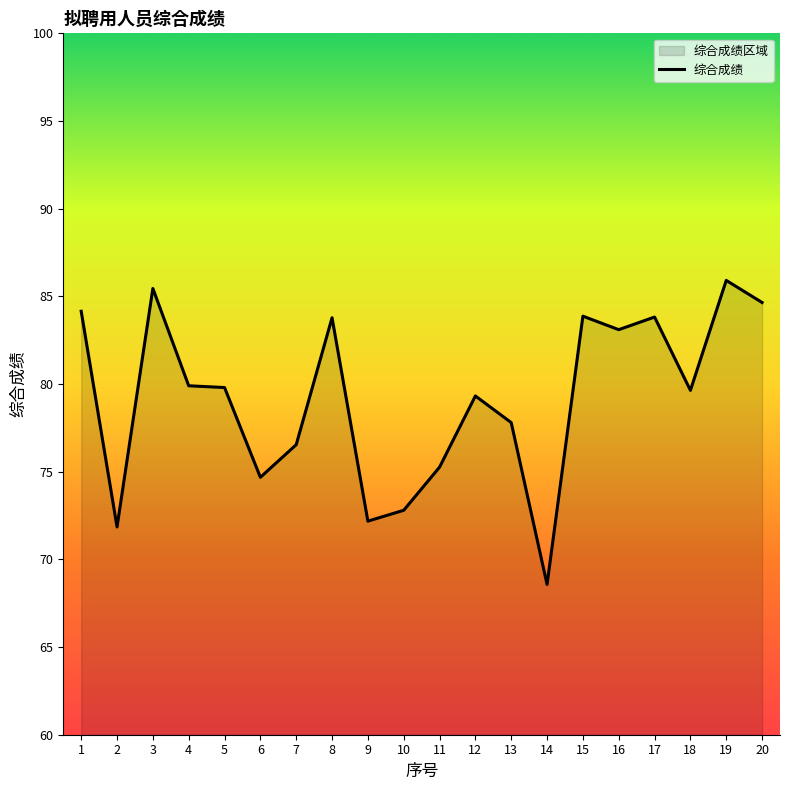

Where is the first local minimum?

2